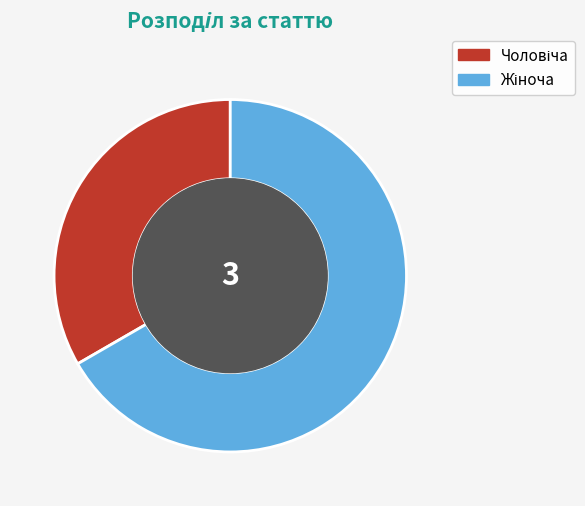

Is there a majority slice in this chart?

Yes